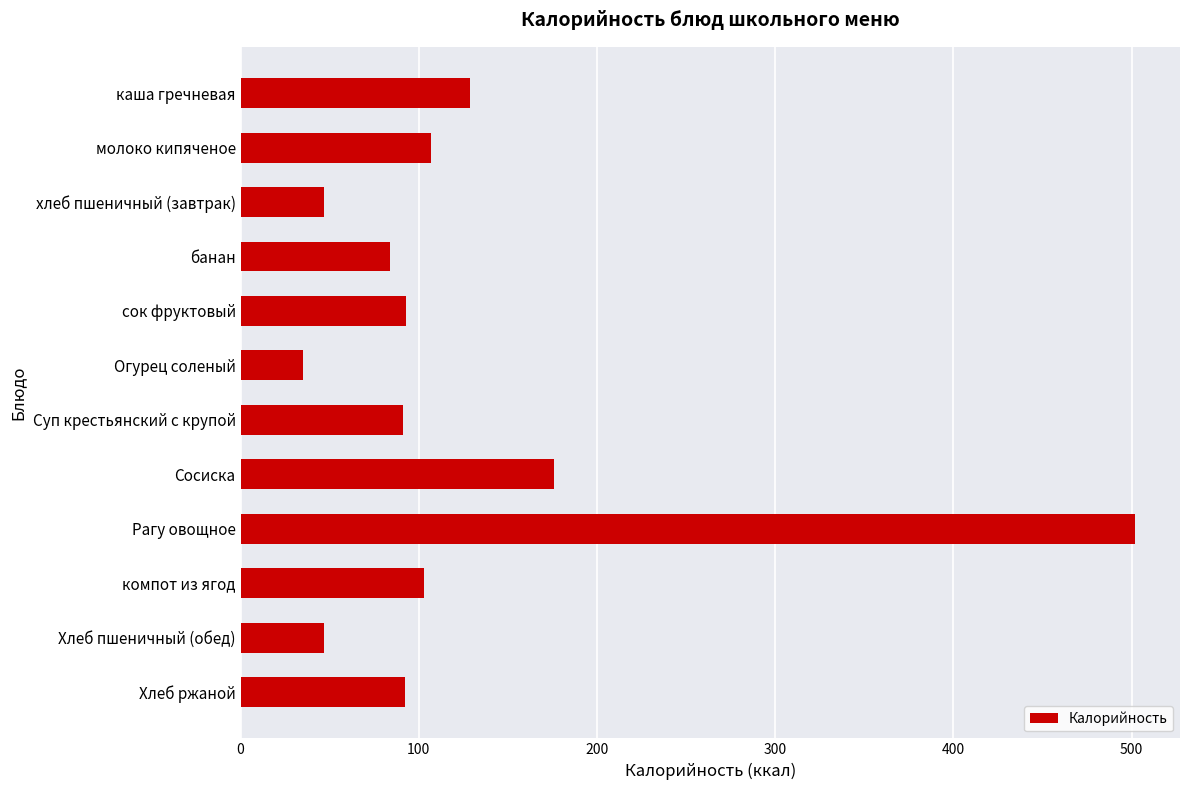

What is the average value?

125.5